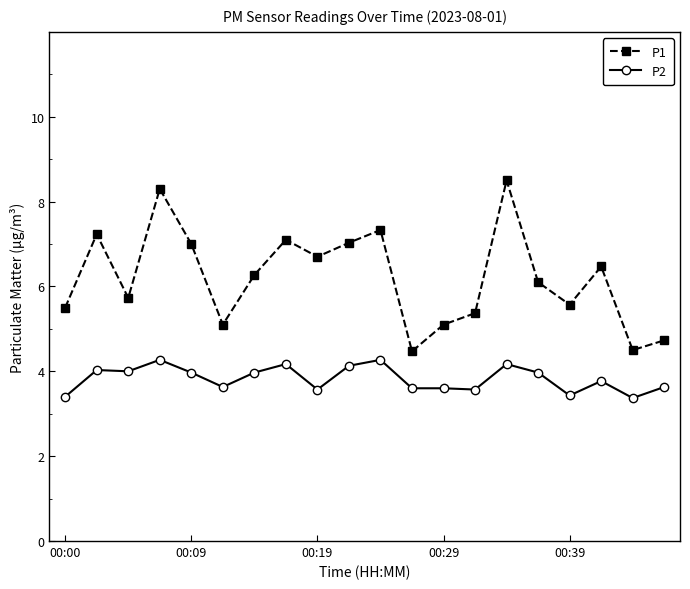

What are all the series names shown in the legend?

P1, P2